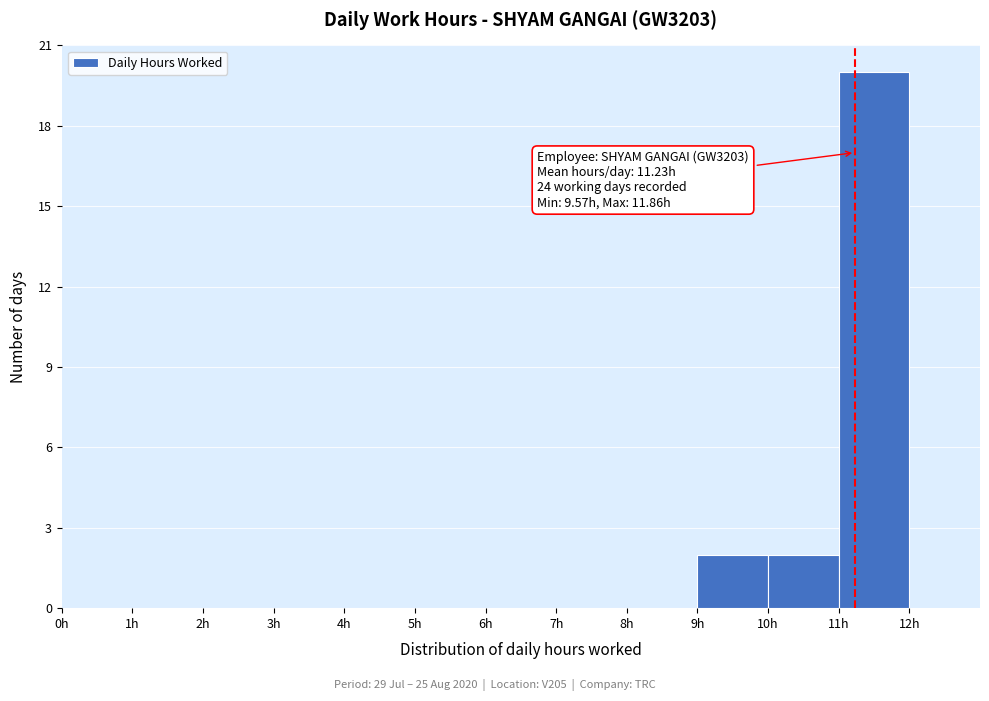

Which range on the x-axis has the tallest bar?

11 to 12